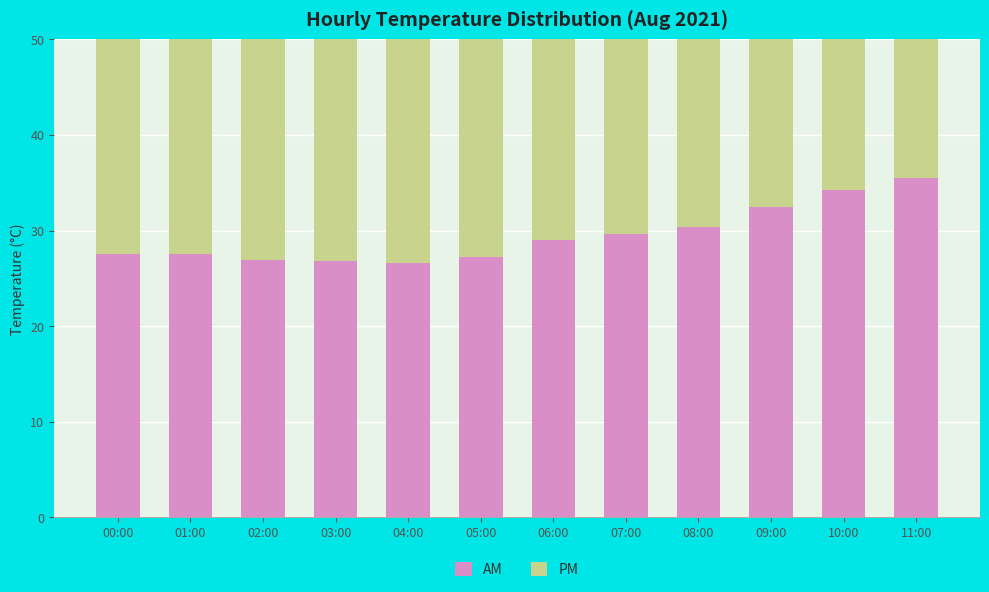

Which series has the largest total across all categories?

AM